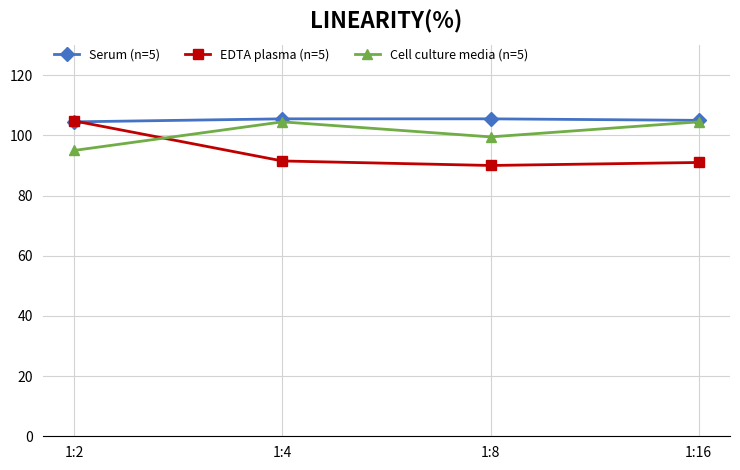

What is the total value across all series at 1:4?

301.5